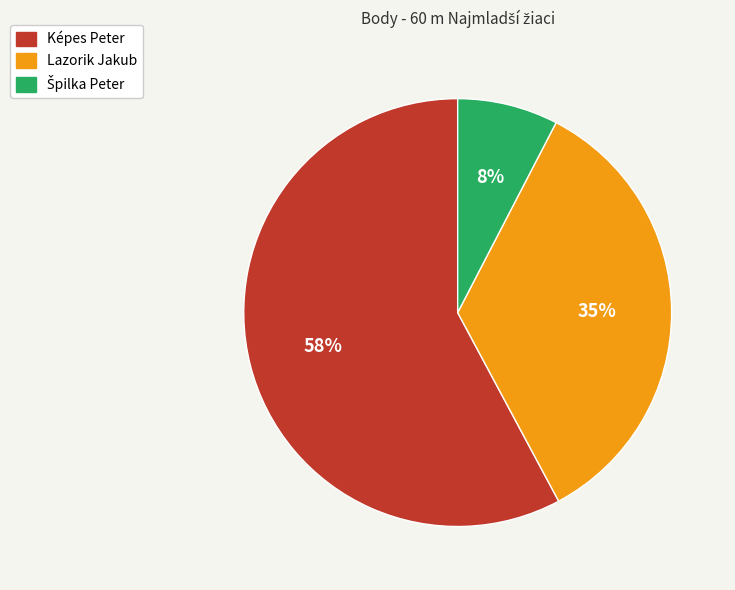

To the nearest percent, what is the average slice percentage?

33%